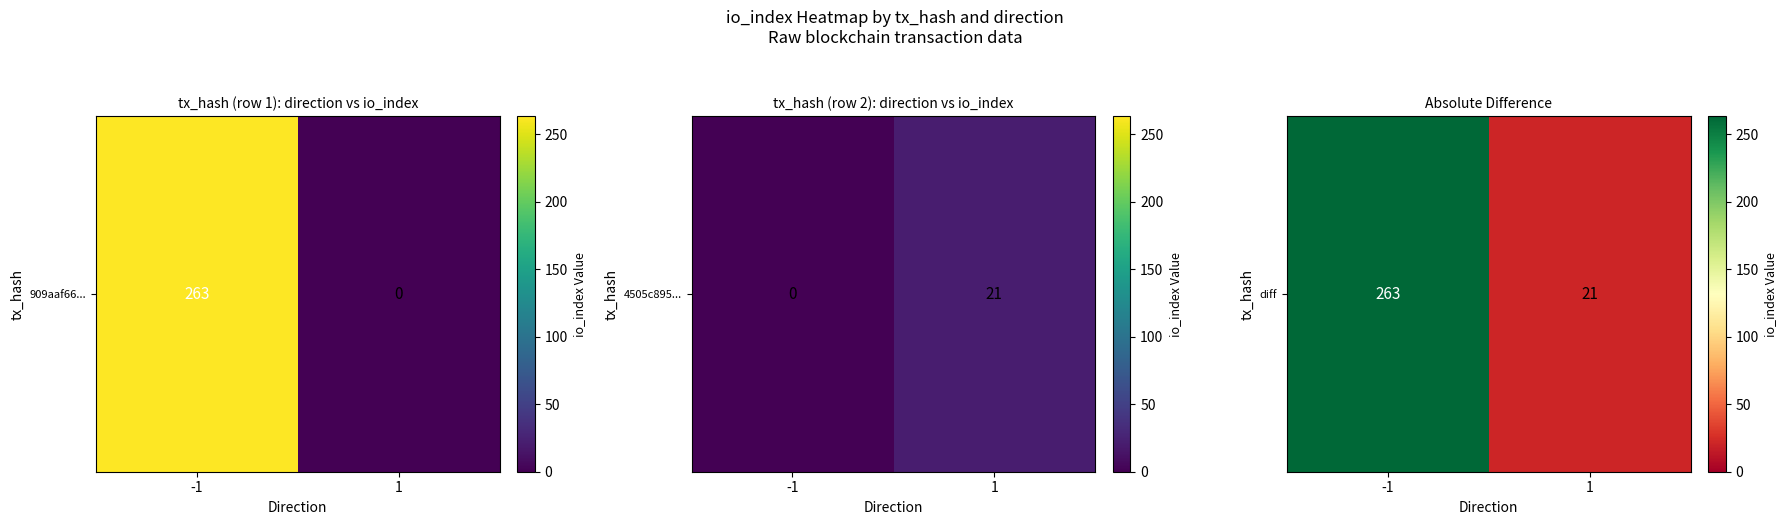

At which category does the chart reach its minimum across all series?

1